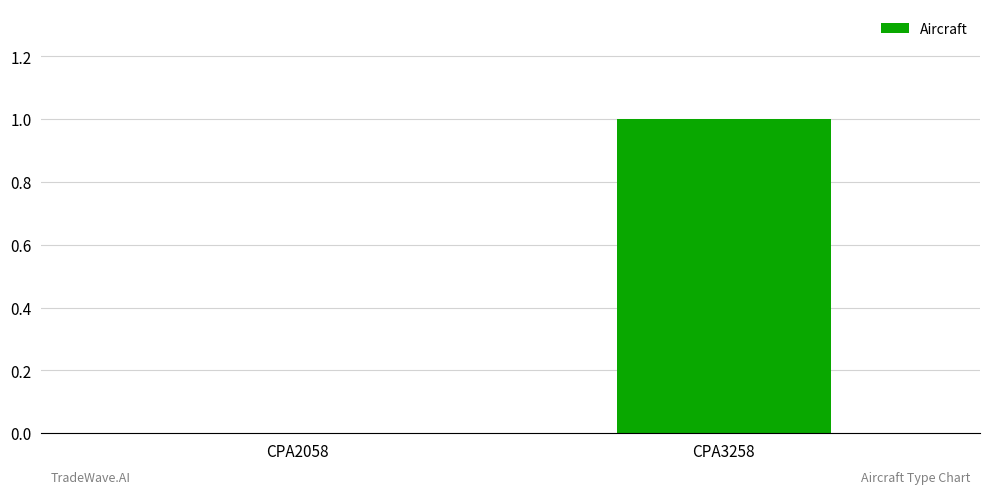

How many data points does each series have?

2